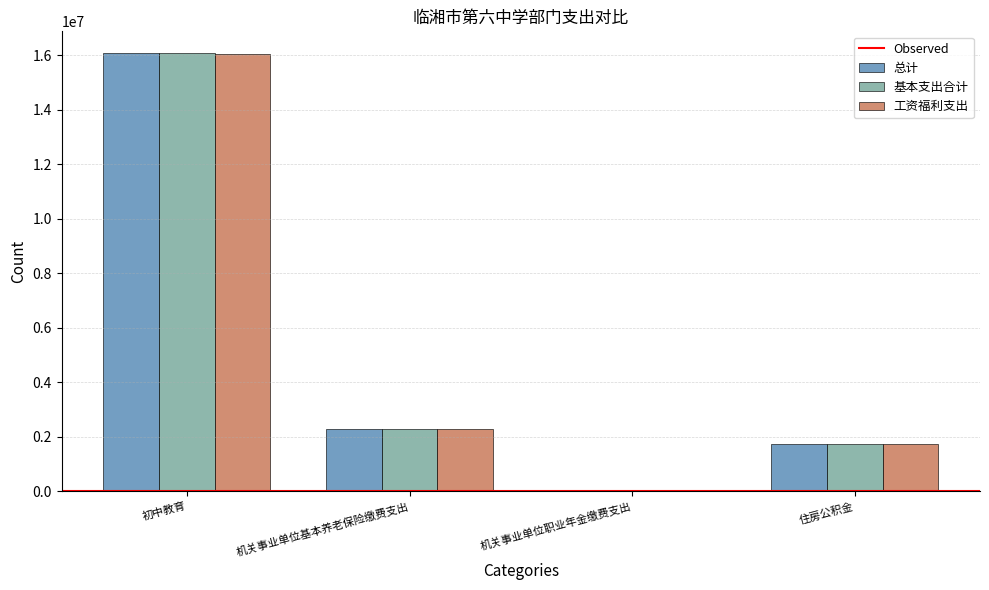

How many groups of bars are there?

4